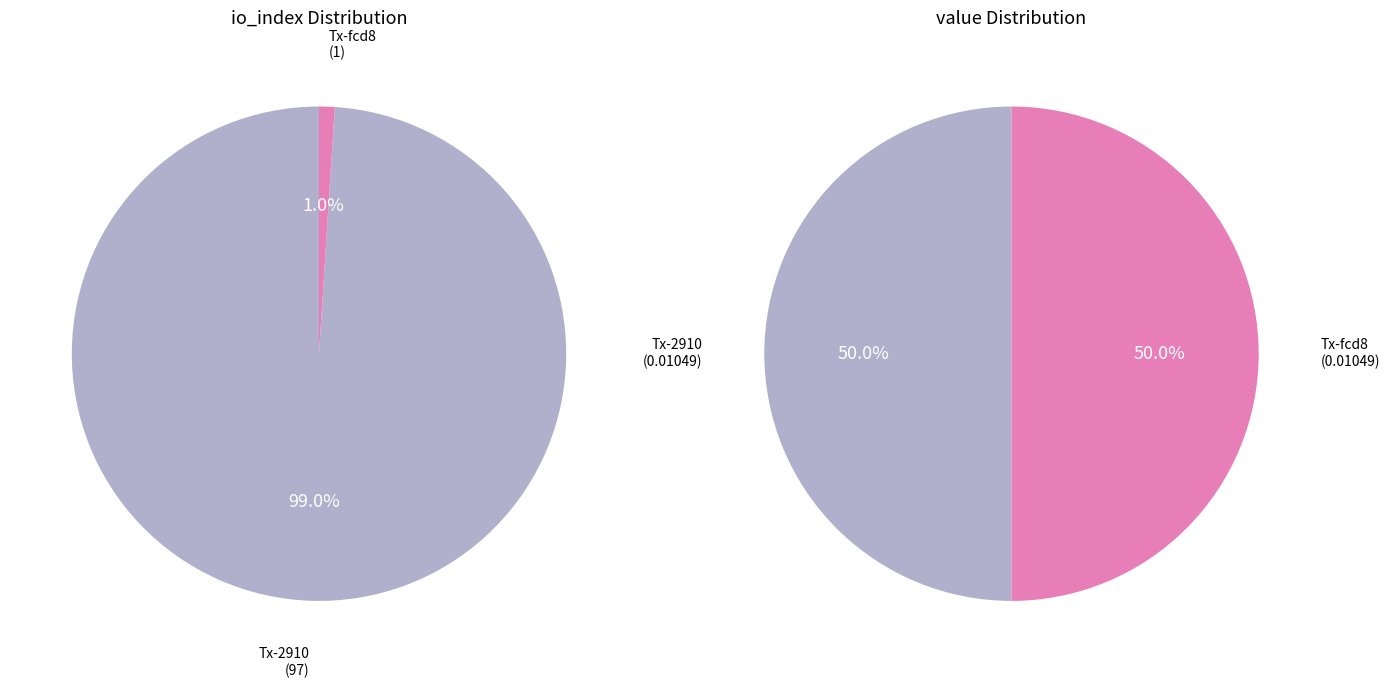

The values_value slice represents 50% of the pie. True or false?

True